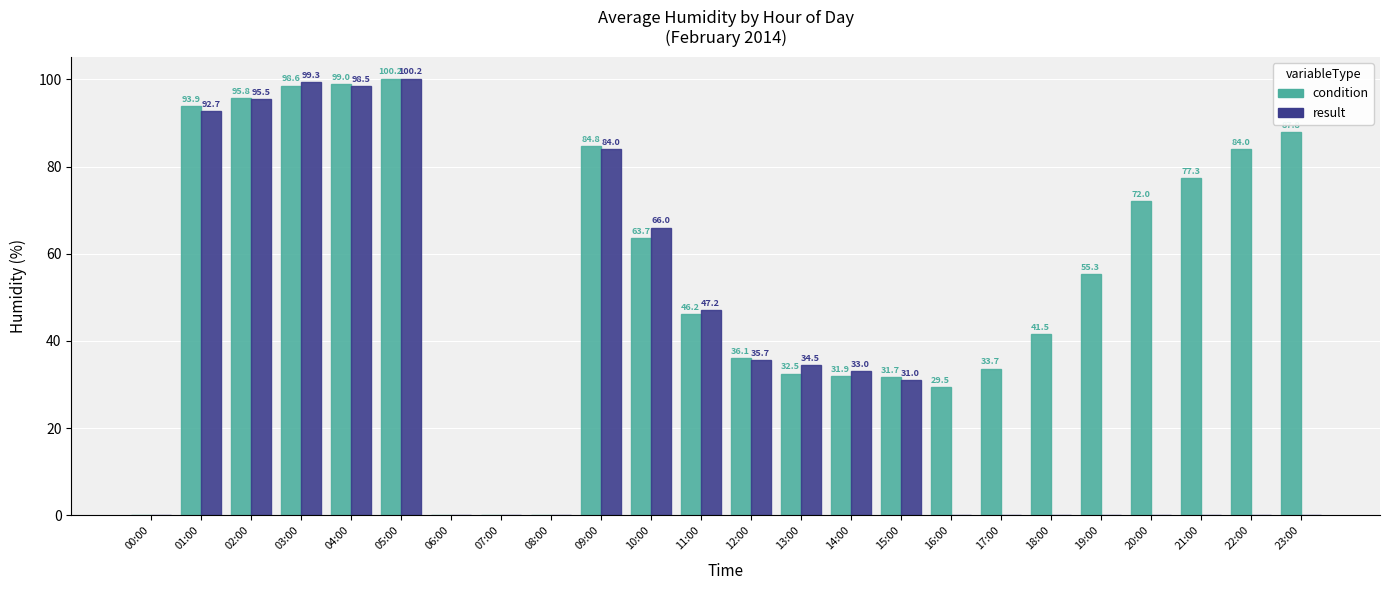

At which label does condition first exceed 55?

01:00